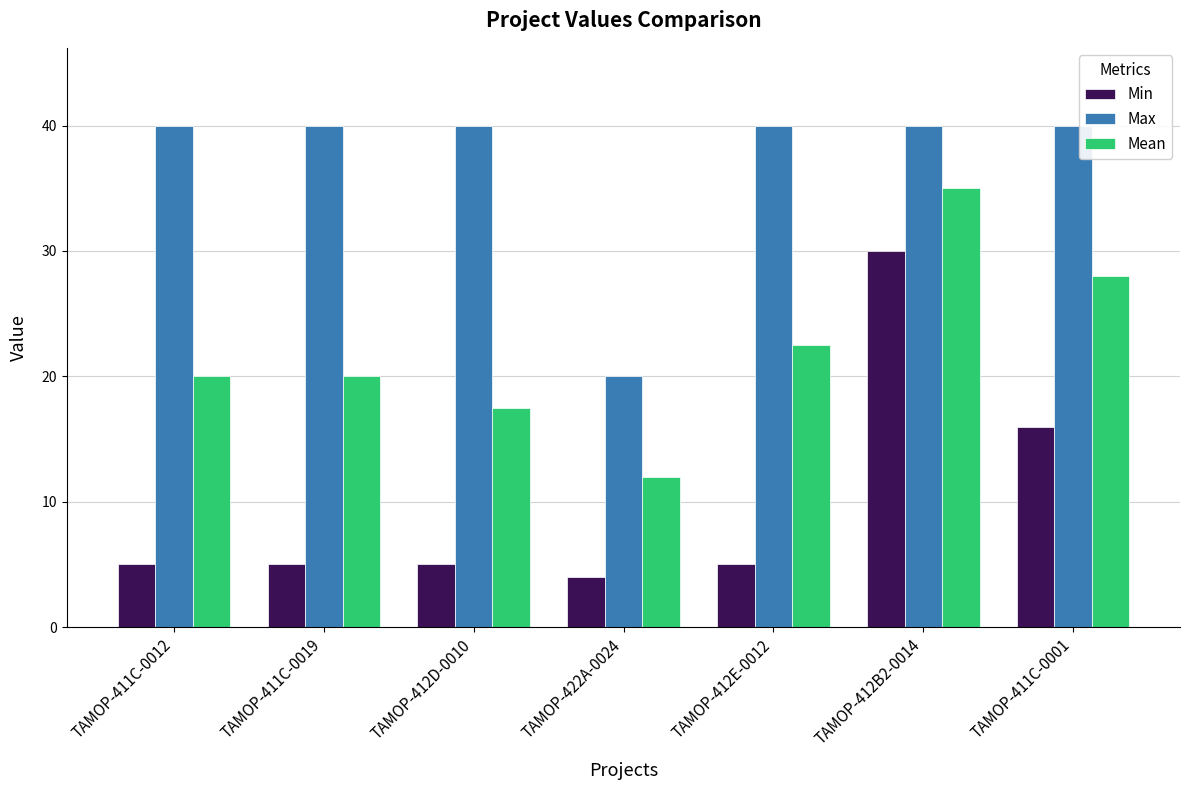

Reading left to right, list all the values displayed in this chart.

Min: 5.0	5.0	5.0	4.0	5.0	30.0	16.0
Max: 40.0	40.0	40.0	20.0	40.0	40.0	40.0
Mean: 20.0	20.0	17.5	12.0	22.5	35.0	28.0